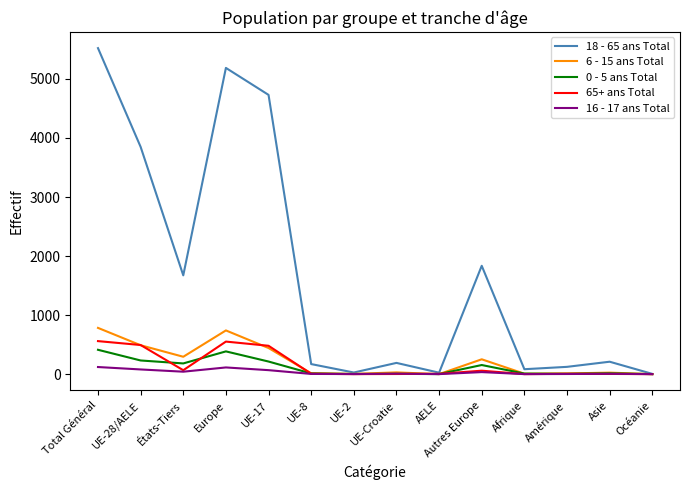

Rank the series by their maximum value, from lowest to highest.

16 - 17 ans Total, 0 - 5 ans Total, 65+ ans Total, 6 - 15 ans Total, 18 - 65 ans Total